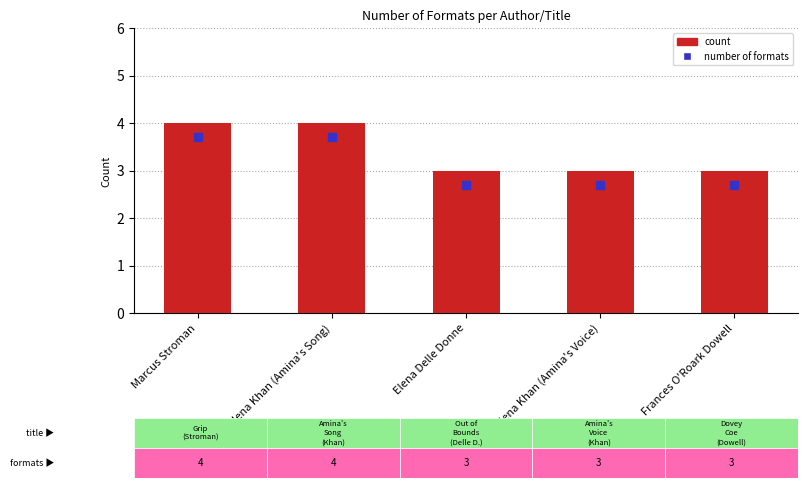

The chart shows a value of 4 at Marcus Stroman. True or false?

True